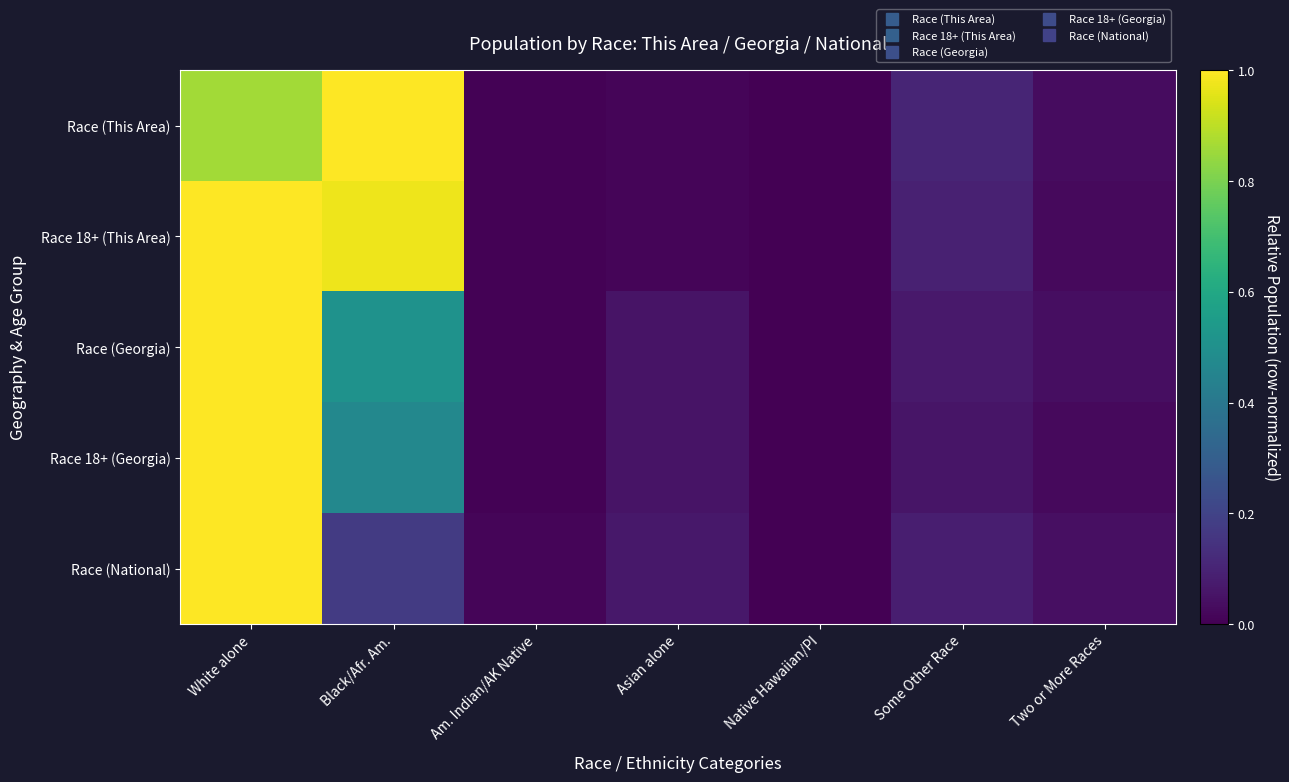

Reading left to right, extract all data points from this chart.

Race (This Area): White alone=0.9	Black/Afr. Am.=1.0	Am. Indian/AK Native=0.0	Asian alone=0.0	Native Hawaiian/PI=0.0	Some Other Race=0.1	Two or More Races=0.0
Race 18+ (This Area): White alone=1.0	Black/Afr. Am.=1.0	Am. Indian/AK Native=0.0	Asian alone=0.0	Native Hawaiian/PI=0.0	Some Other Race=0.1	Two or More Races=0.0
Race (Georgia): White alone=1.0	Black/Afr. Am.=0.5	Am. Indian/AK Native=0.0	Asian alone=0.1	Native Hawaiian/PI=0.0	Some Other Race=0.1	Two or More Races=0.0
Race 18+ (Georgia): White alone=1.0	Black/Afr. Am.=0.5	Am. Indian/AK Native=0.0	Asian alone=0.1	Native Hawaiian/PI=0.0	Some Other Race=0.1	Two or More Races=0.0
Race (National): White alone=1.0	Black/Afr. Am.=0.2	Am. Indian/AK Native=0.0	Asian alone=0.1	Native Hawaiian/PI=0.0	Some Other Race=0.1	Two or More Races=0.0